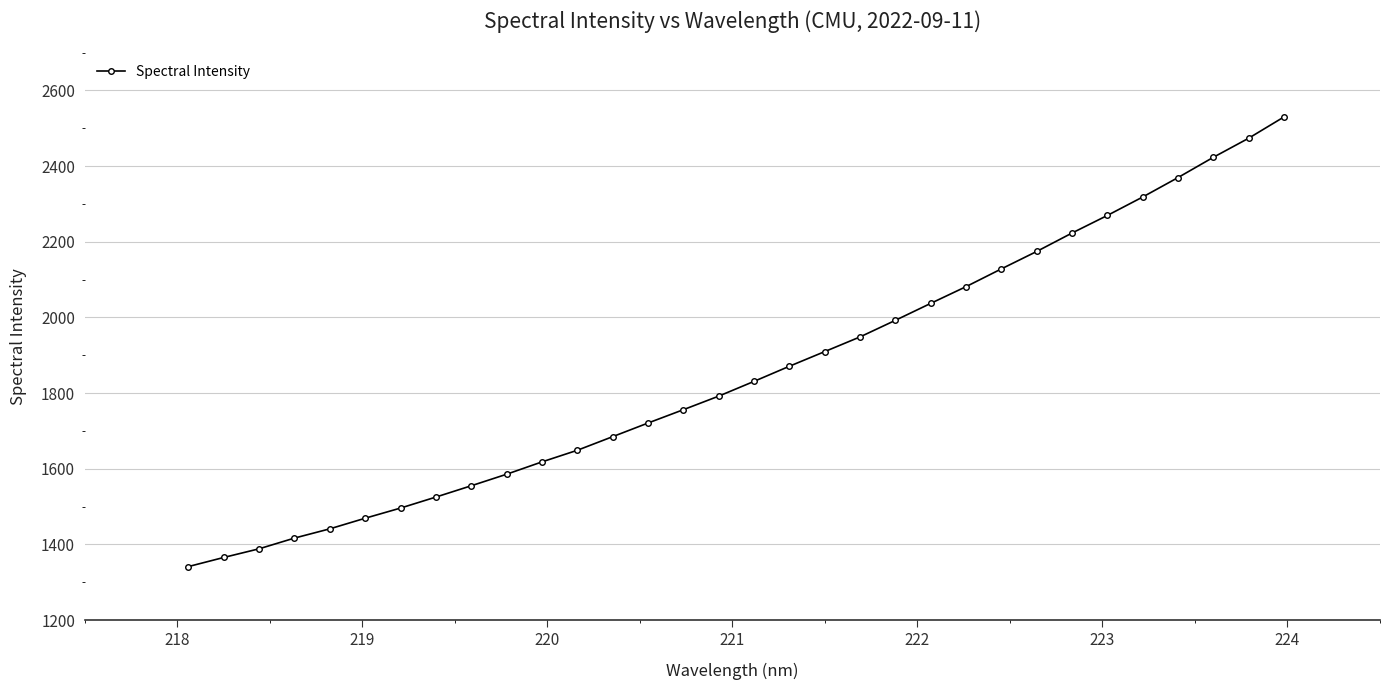

What is the difference between the maximum and minimum values?

1188.4